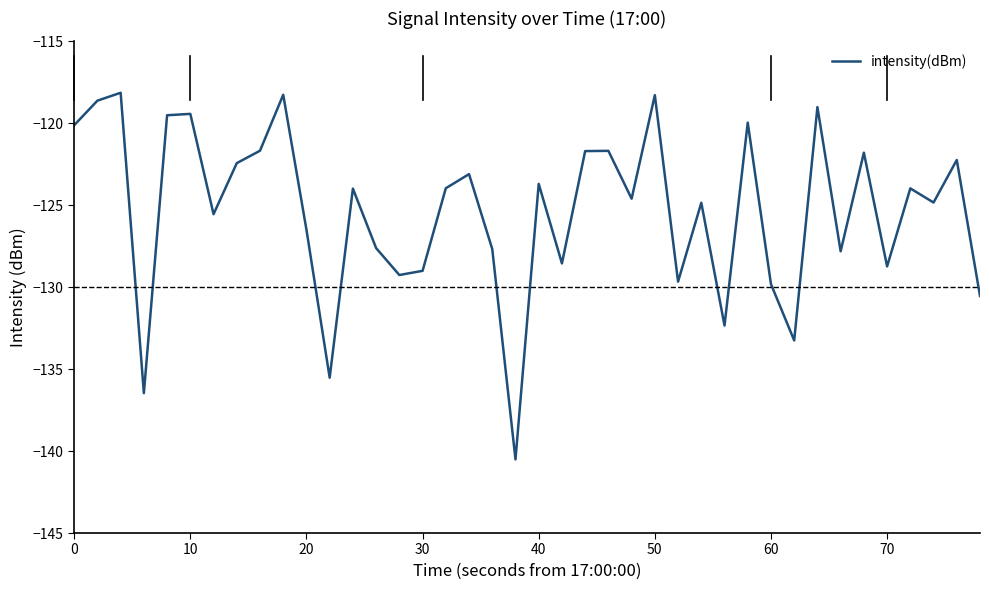

What is the greatest value displayed?

-118.1